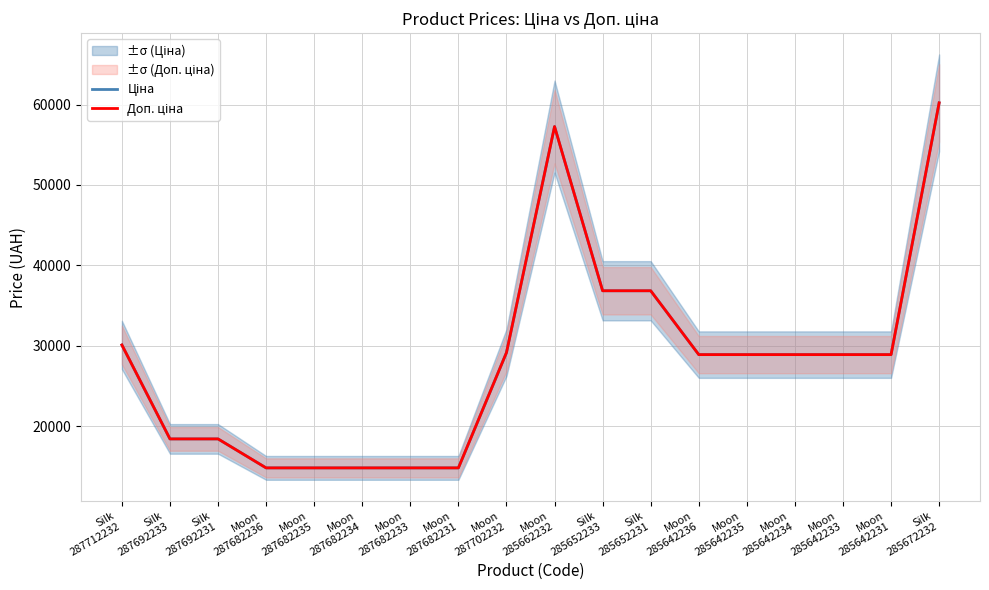

True or false: Доп. ціна has a value of 14817.6 at Moon
287682236.

True